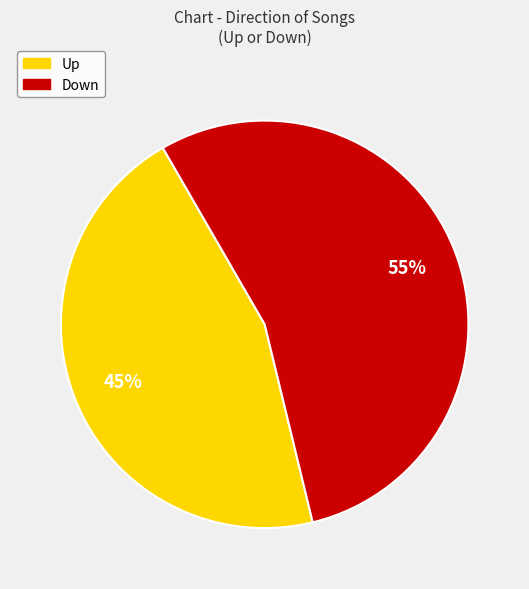

To the nearest percent, what is the average slice percentage?

50%